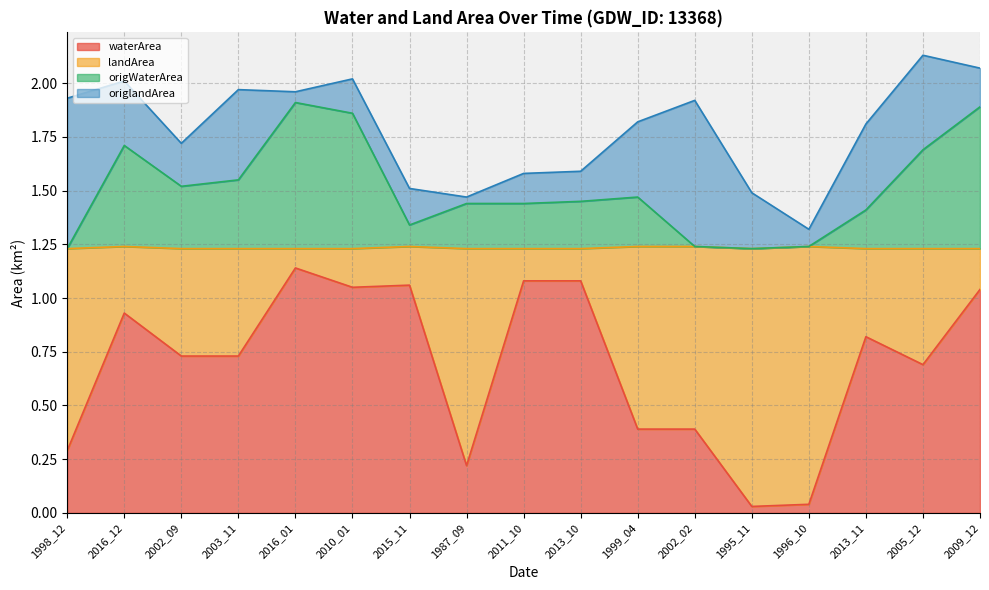

List the labels in order of waterArea value, largest first.

2016_01, 2011_10, 2013_10, 2015_11, 2010_01, 2009_12, 2016_12, 2013_11, 2002_09, 2003_11, 2005_12, 1999_04, 2002_02, 1998_12, 1987_09, 1996_10, 1995_11